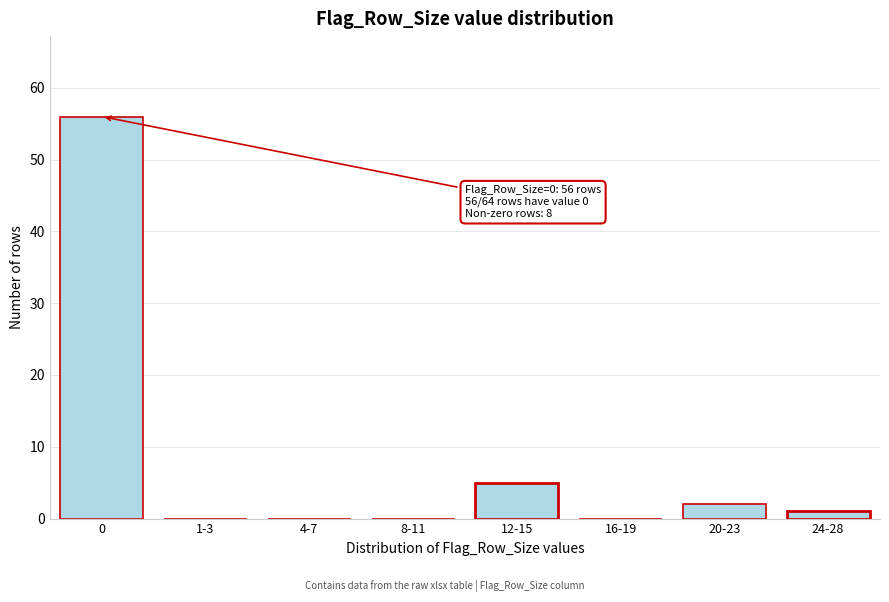

Reading left to right, list all the values displayed in this chart.

0=56	1-3=0	4-7=0	8-11=0	12-15=5	16-19=0	20-23=2	24-28=1